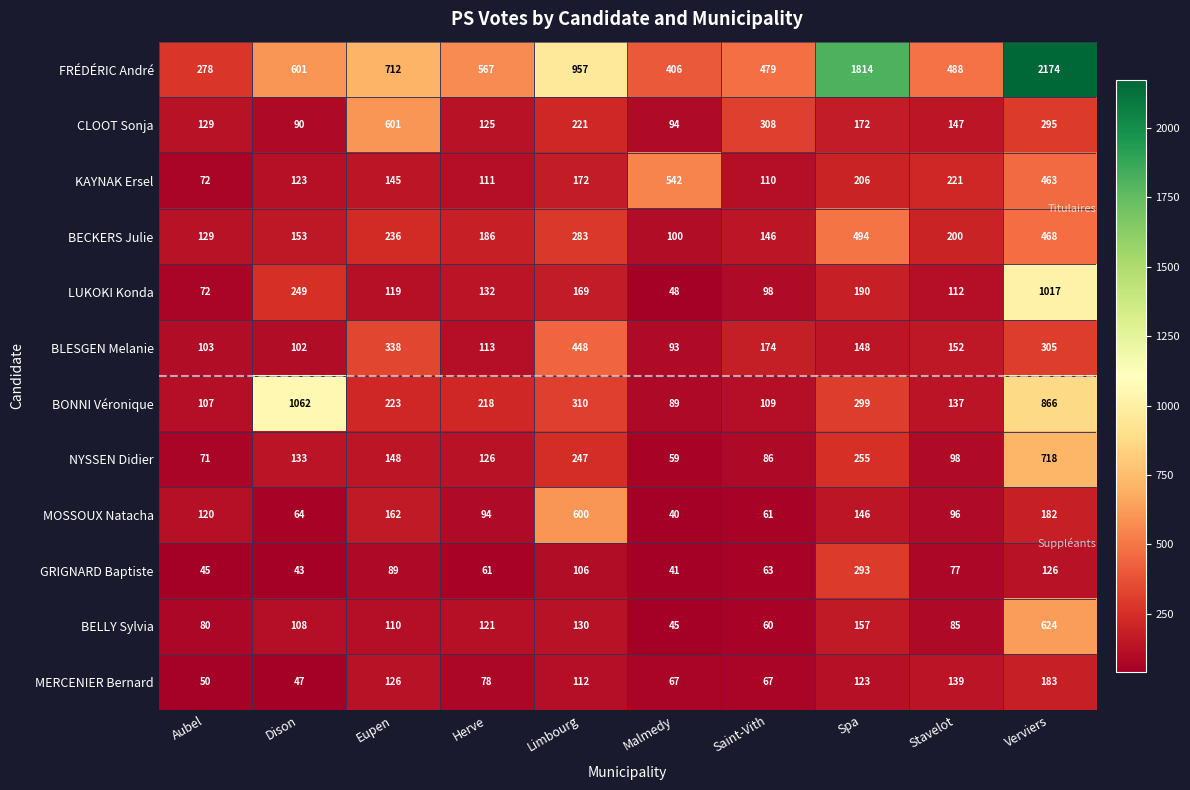

How many series are shown in this chart?

12